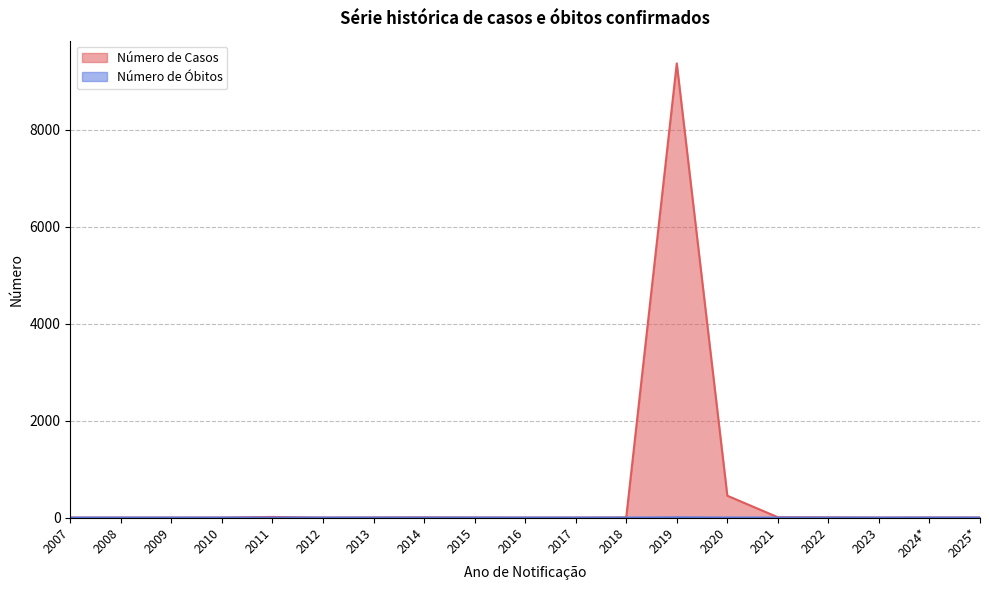

Rank the series by their maximum value, from highest to lowest.

Número de Casos, Número de Óbitos